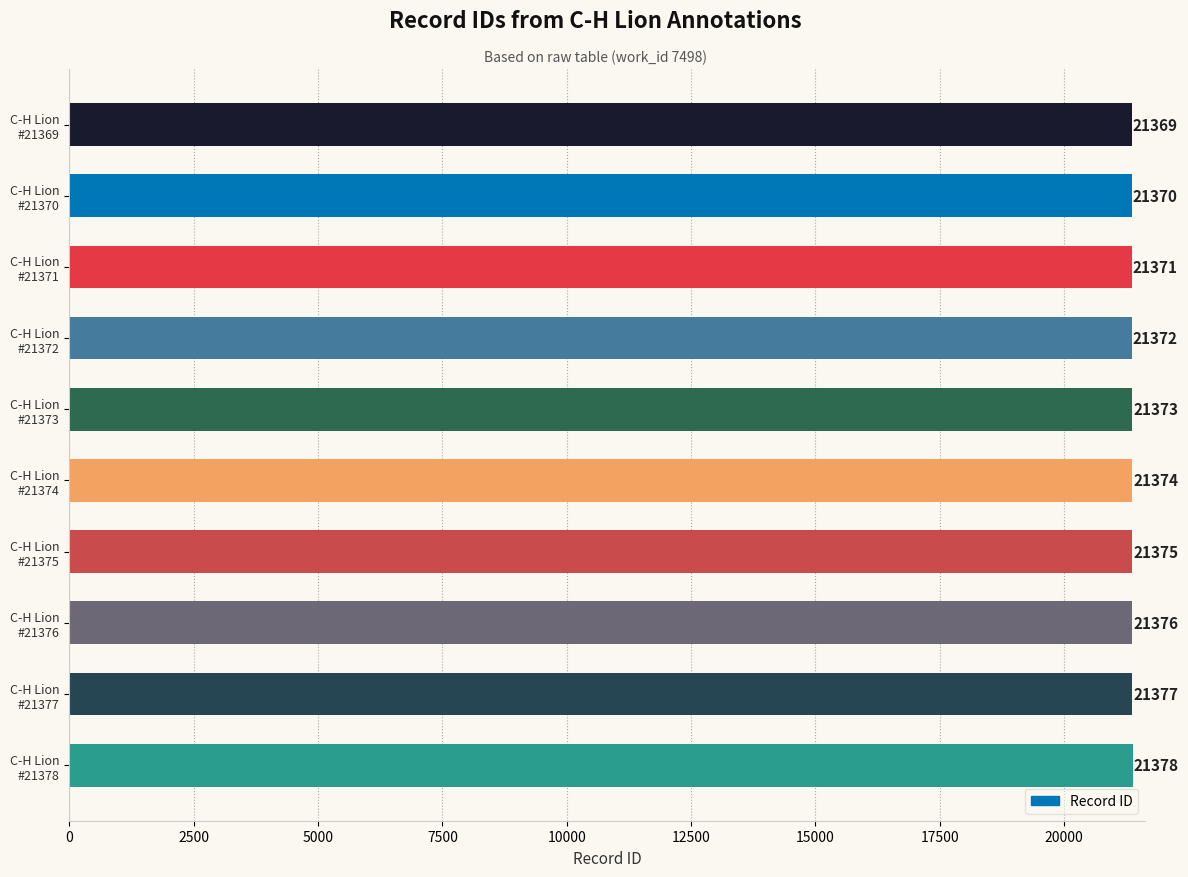

How many bars are there in total?

10